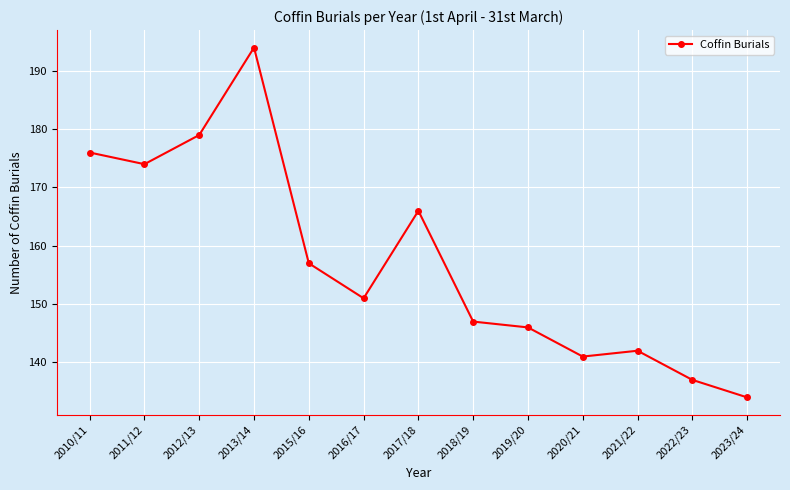

The chart shows a value of 147 at 2018/19. True or false?

True